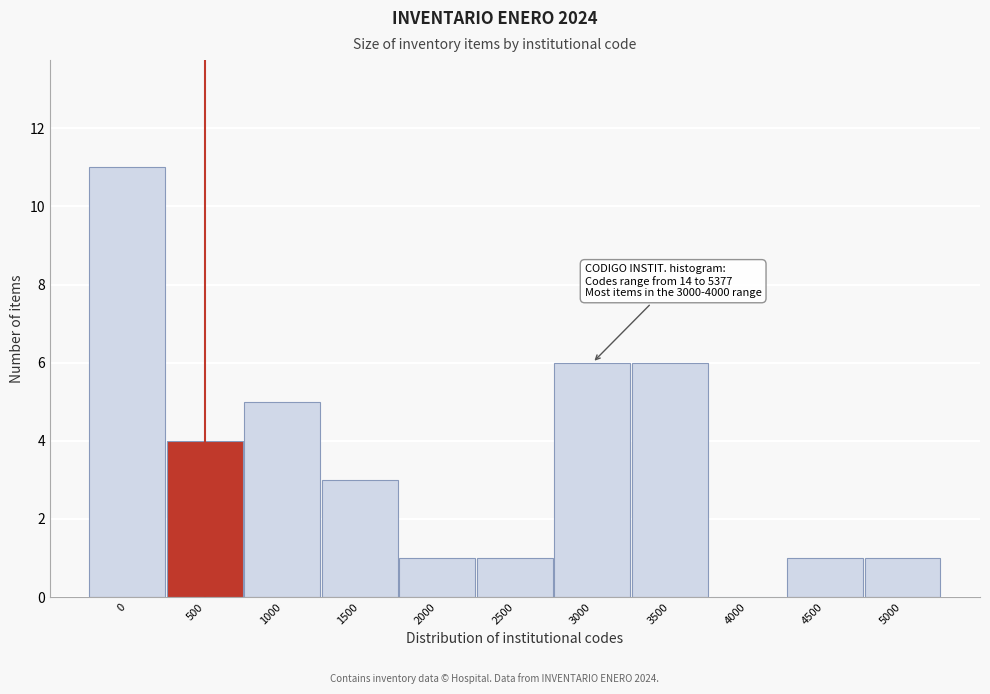

Reading right to left, transcribe all the data shown in this chart.

5000=1	4500=1	4000=0	3500=6	3000=6	2500=1	2000=1	1500=3	1000=5	500=4	0=11